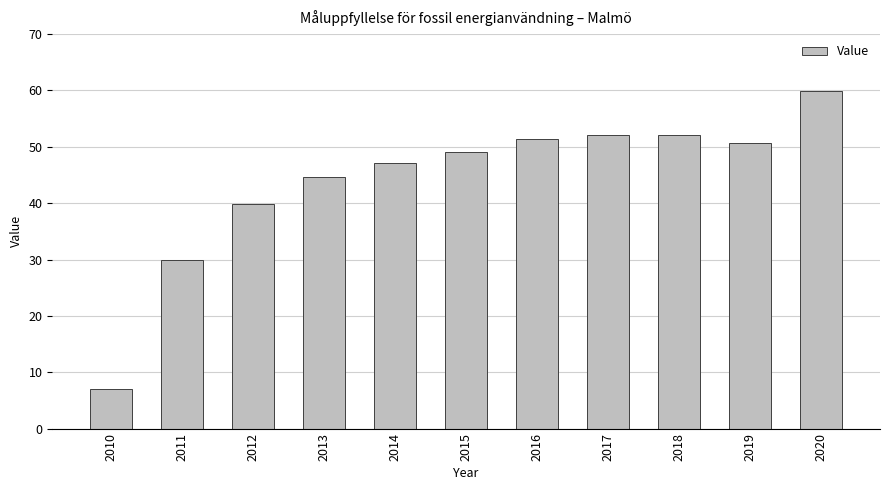

What value does the data have at 2013?

44.6